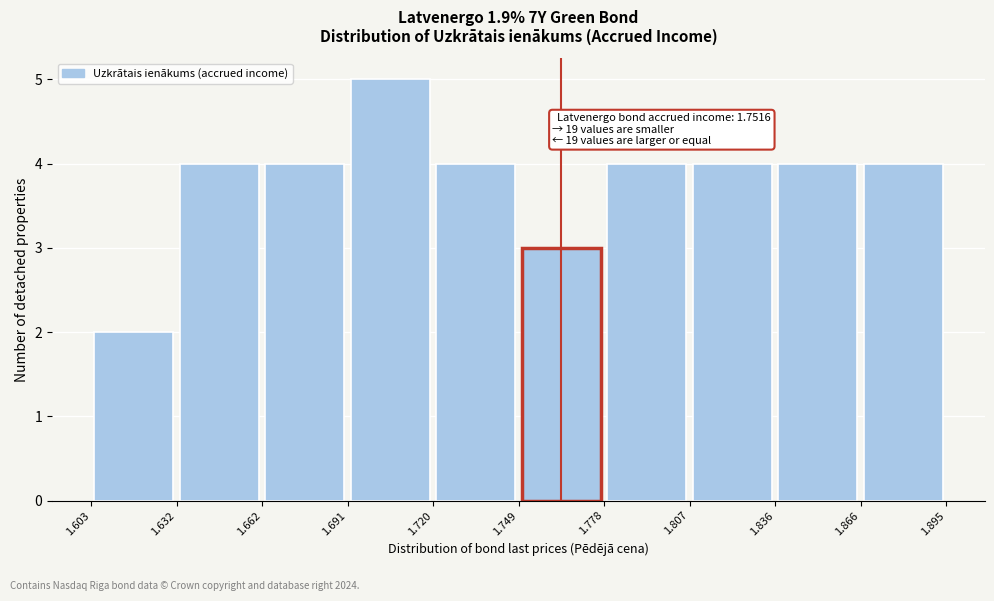

Which range on the x-axis has the tallest bar?

1.691 to 1.720